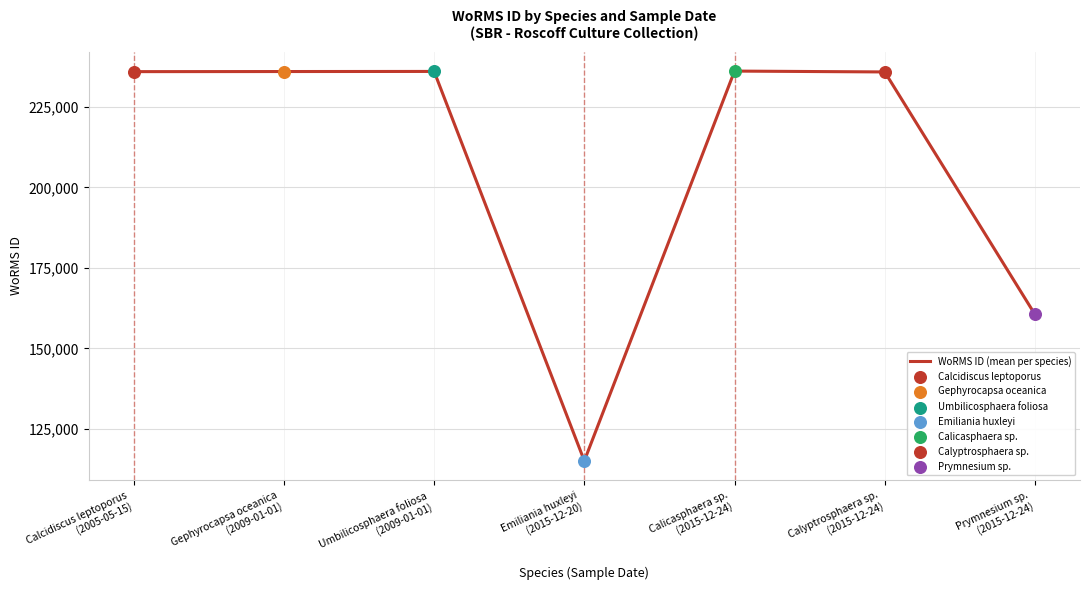

Approximately how many times larger is the value at Calyptrosphaera sp.
(2015-12-24) compared to Calicasphaera sp.
(2015-12-24)?

1.0